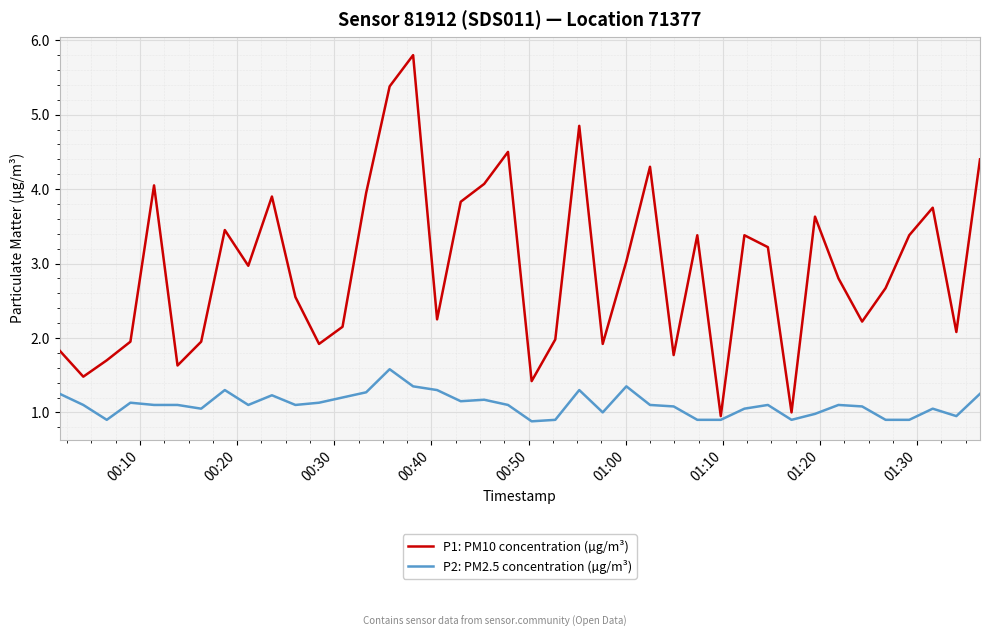

What is the maximum value shown in the chart?

5.8